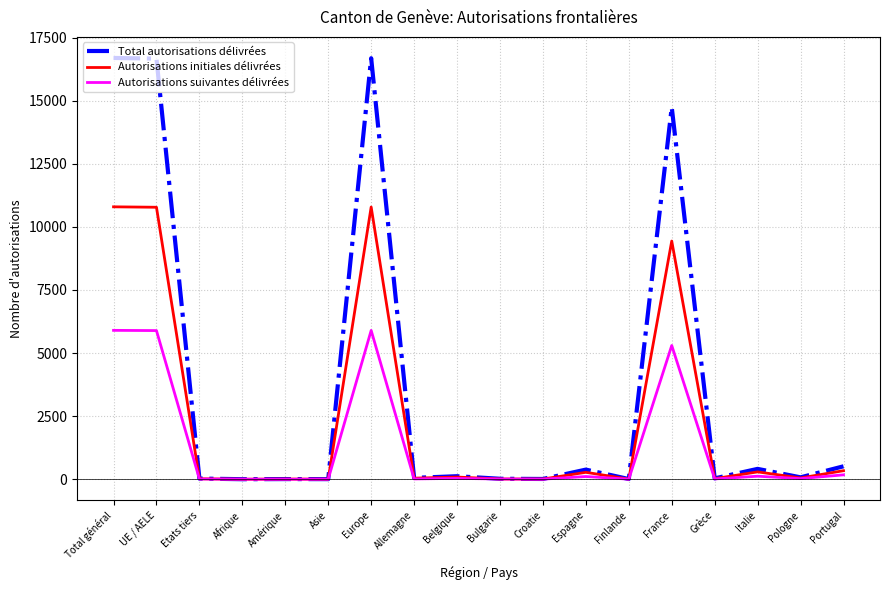

What is the sum of the Total autorisations délivrées values at Afrique and Amérique?

7